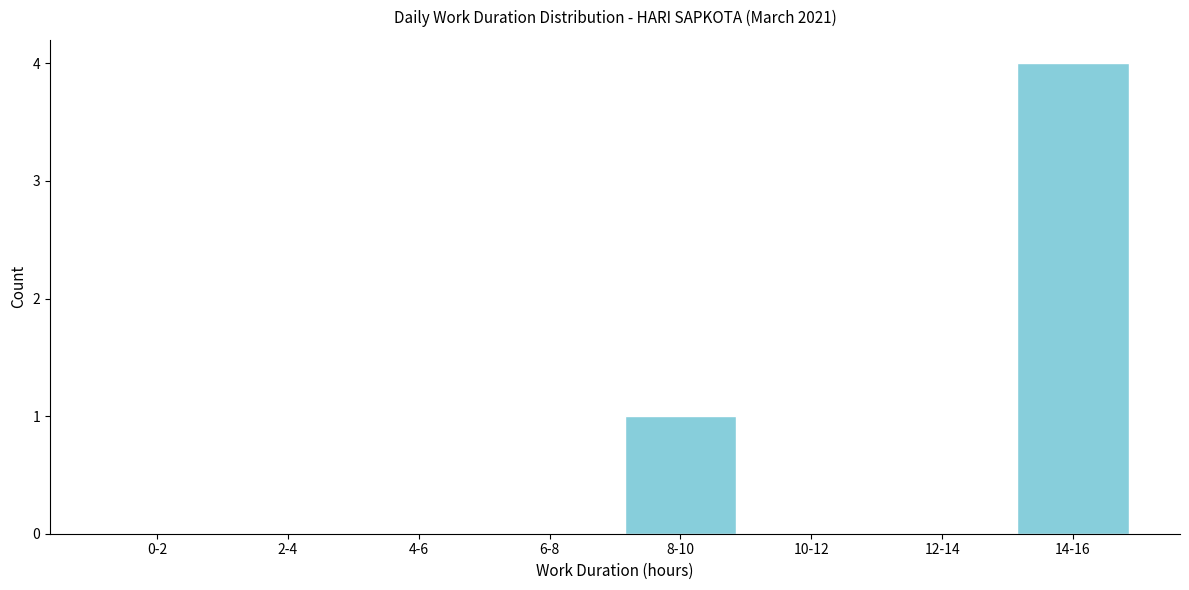

Reading left to right, what are all the values shown in this chart?

0-2=0	2-4=0	4-6=0	6-8=0	8-10=1	10-12=0	12-14=0	14-16=4